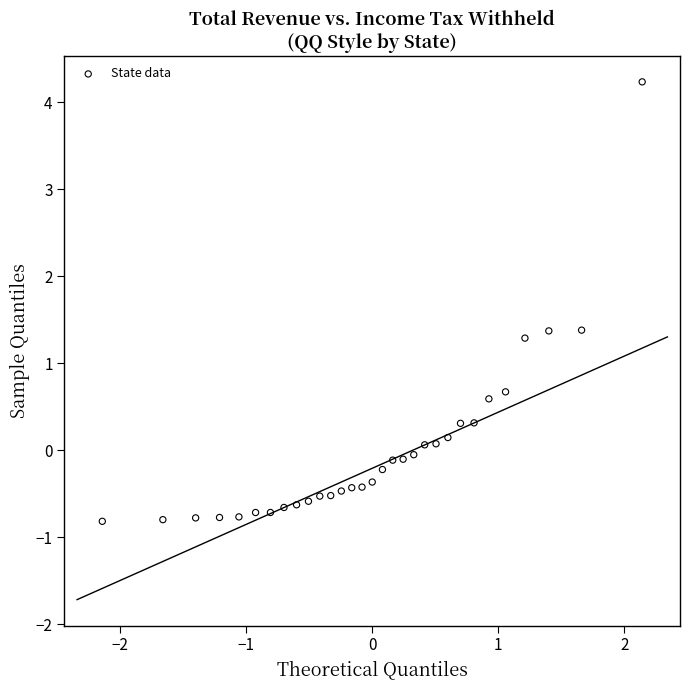

What is the range of X values (max minus min)?

4.3